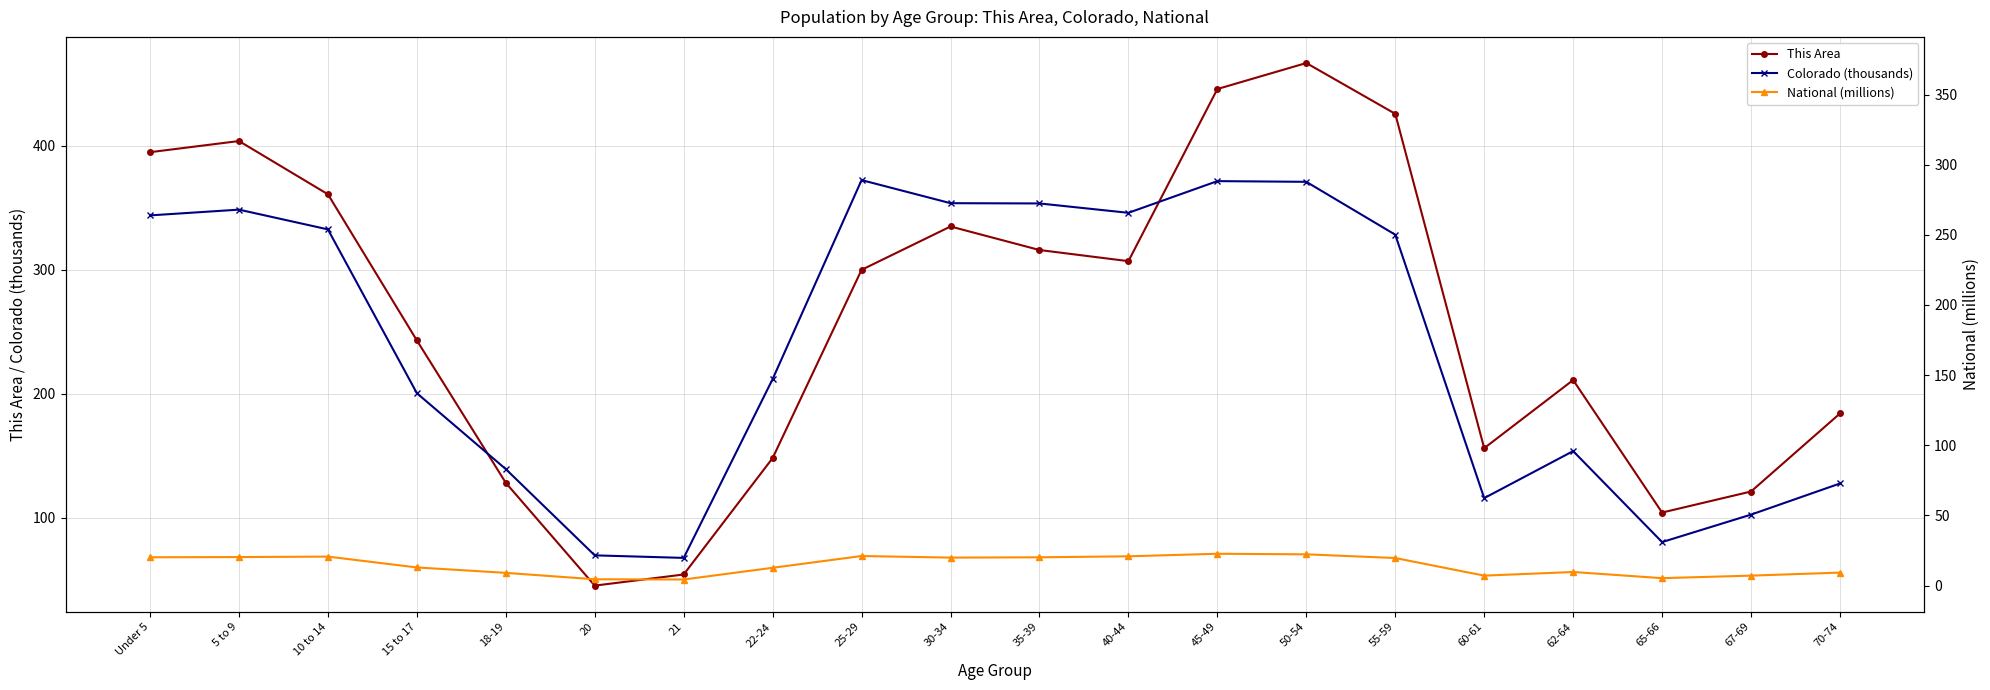

Does the chart have visible grid lines?

Yes